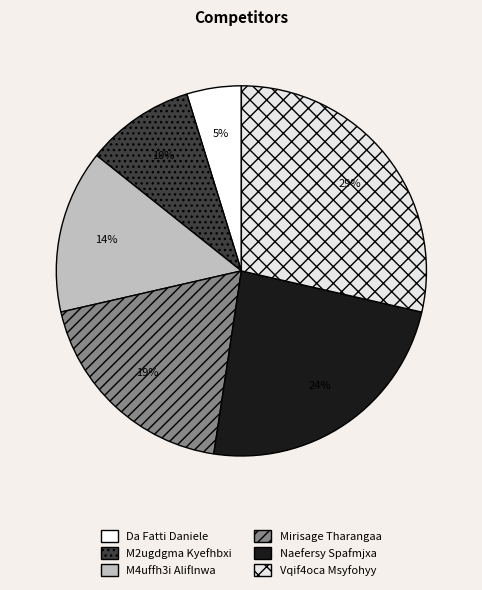

Is there any slice that represents more than half of the pie?

No